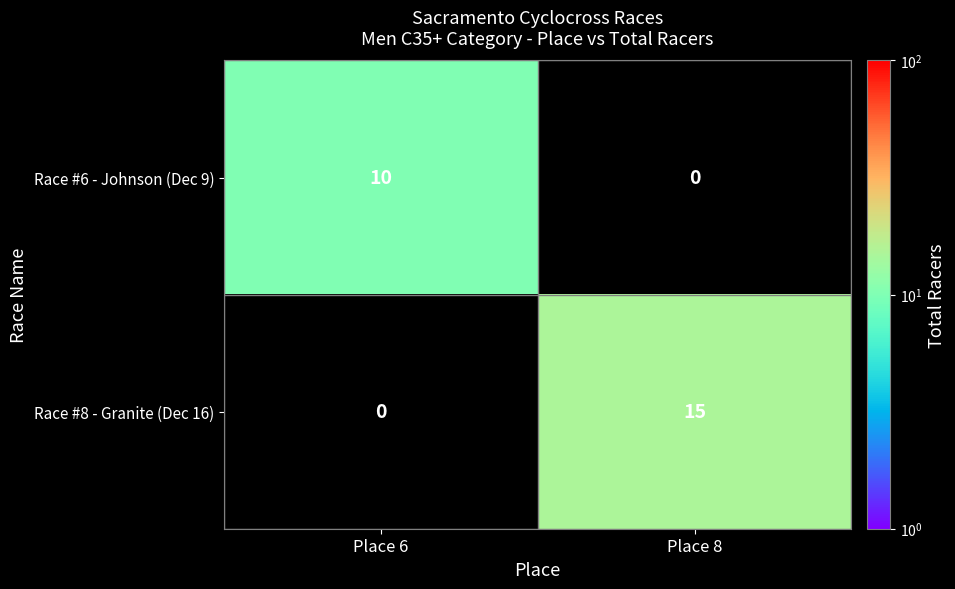

At how many categories does at least one series exceed 10?

1